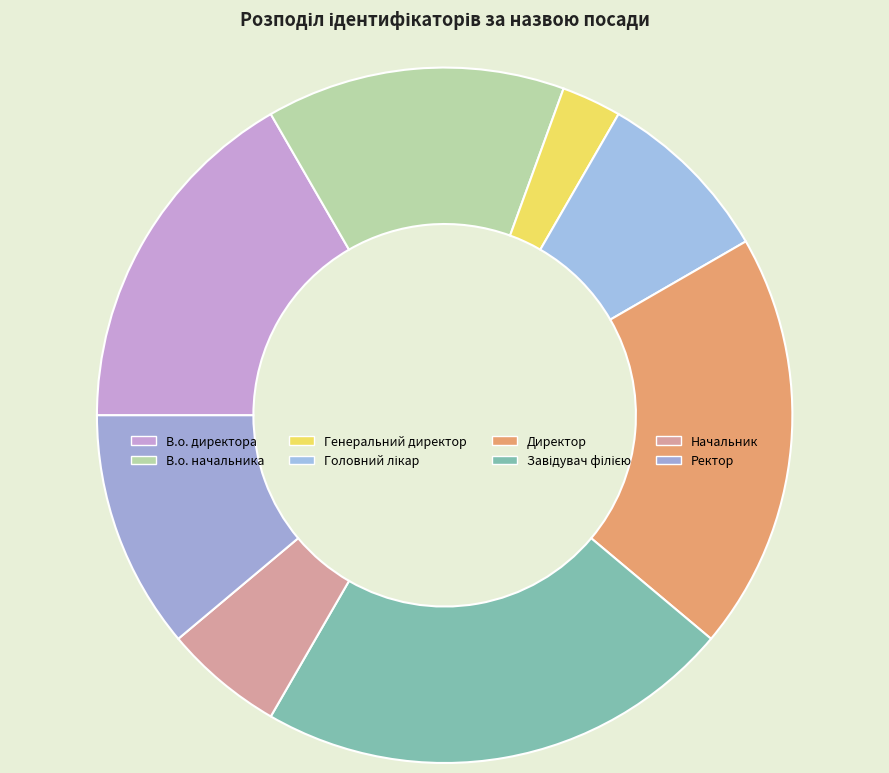

To the nearest percent, what is the average slice percentage?

12%